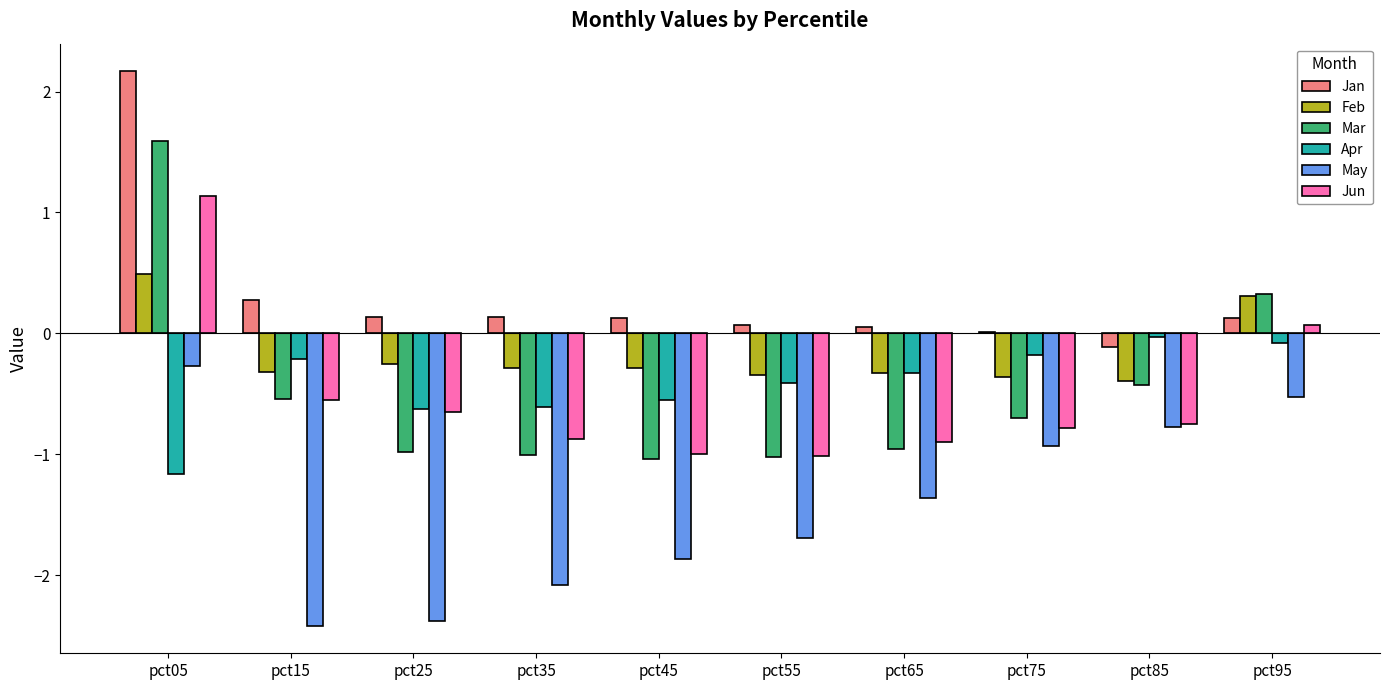

Is the value of May at pct15 greater than the value of Feb at pct95?

No